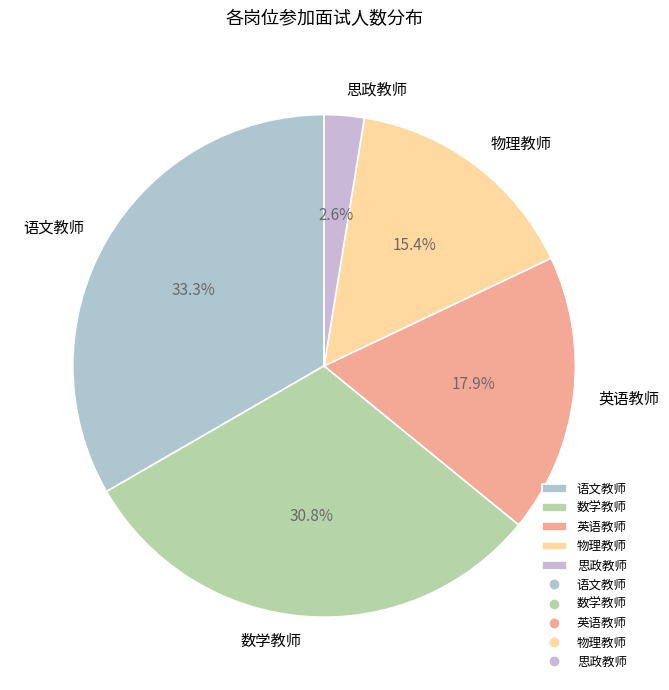

To the nearest percent, what percentage of the pie is 数学教师?

31%